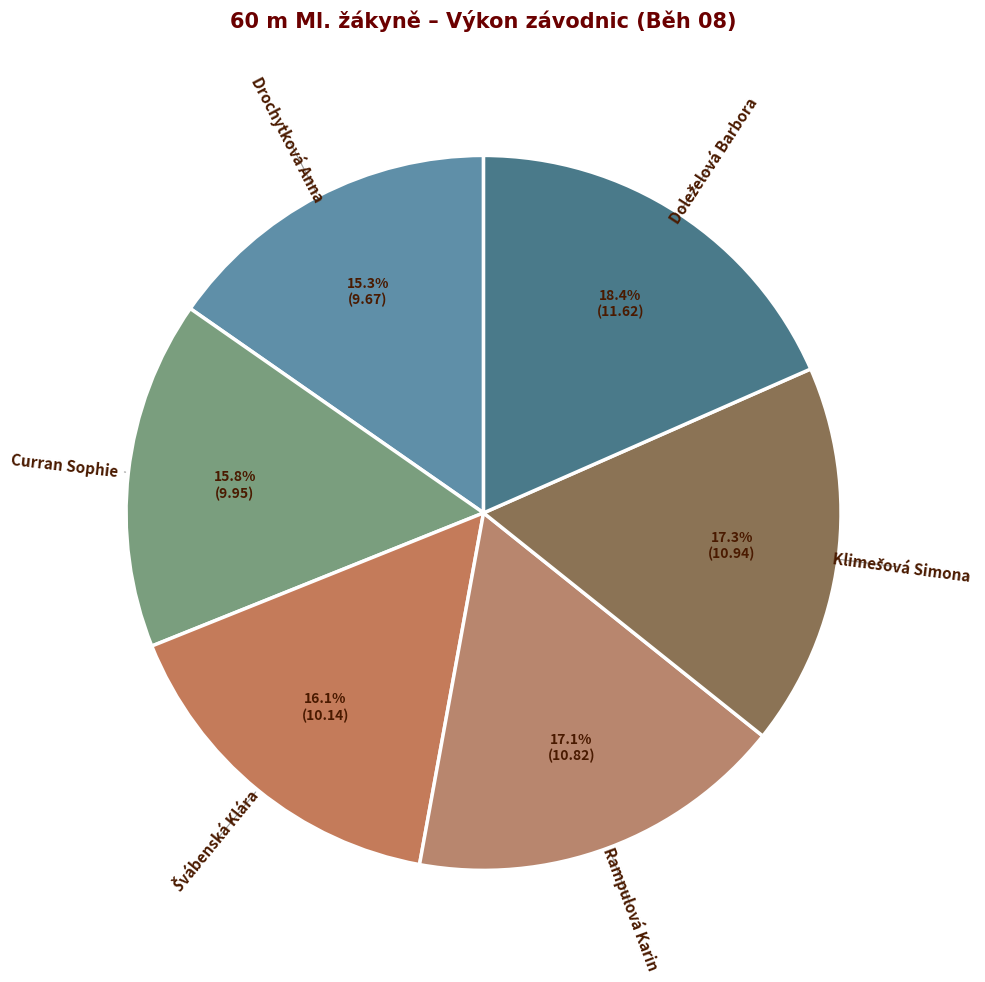

To the nearest percent, what is the average slice percentage?

17%